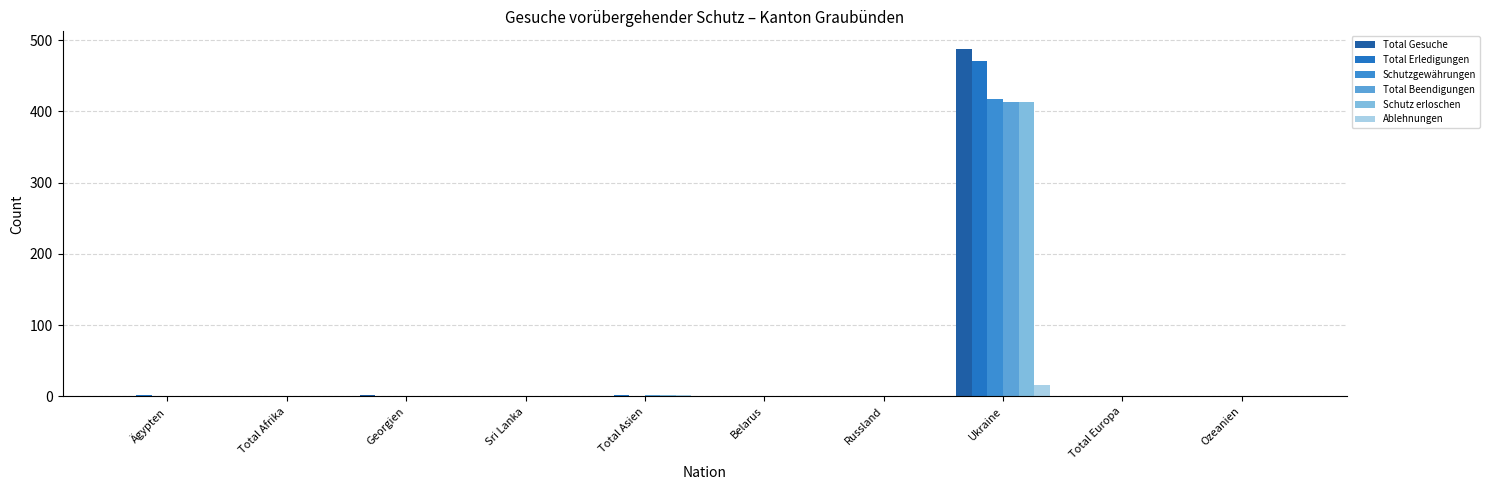

At which category is the sum across all series the highest?

Ukraine